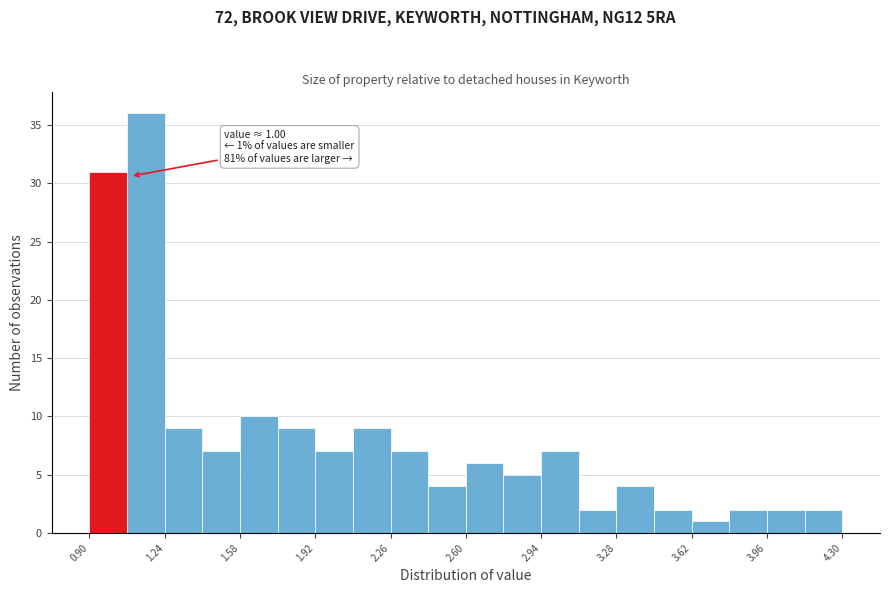

Around what value on the x-axis is the tallest bar? Give the approximate position of its centre, as read against the axis.

1.15